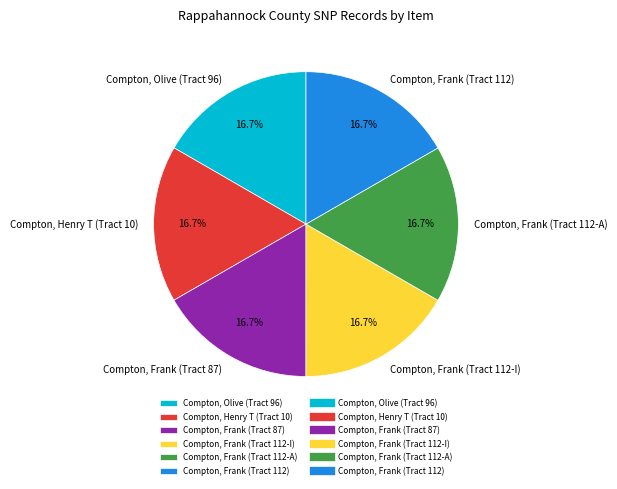

Count the number of slices in the pie.

6